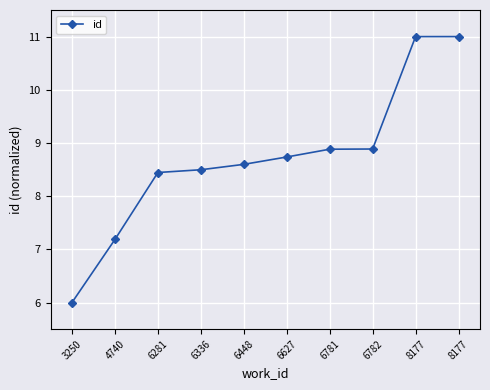

What is the sum of all values?

87.2